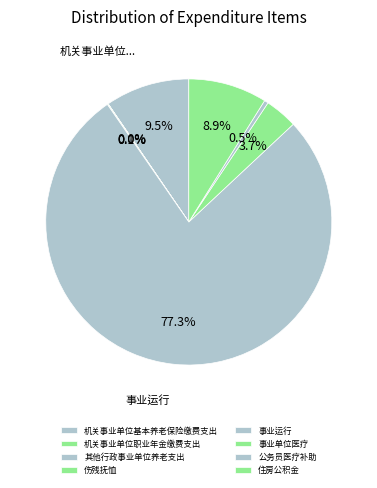

Which has a higher value, 其他行政事业单位养老支出 or 机关事业单位基本养老保险缴费支出?

机关事业单位基本养老保险缴费支出